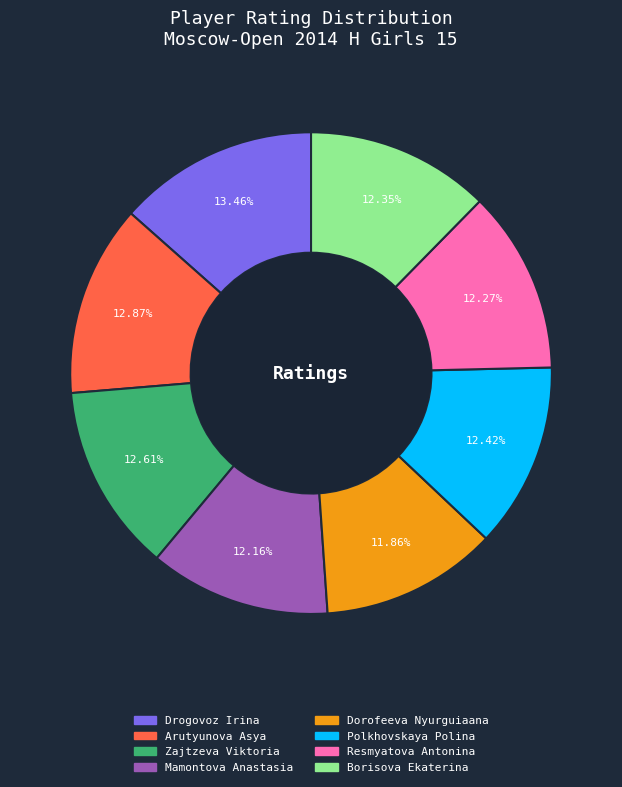

True or false: Polkhovskaya Polina accounts for 5% of the total.

False